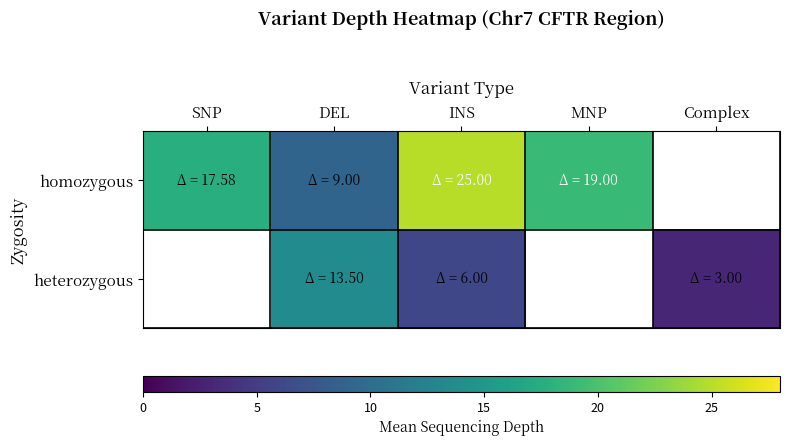

At INS, list the series in order from smallest to largest.

heterozygous, homozygous